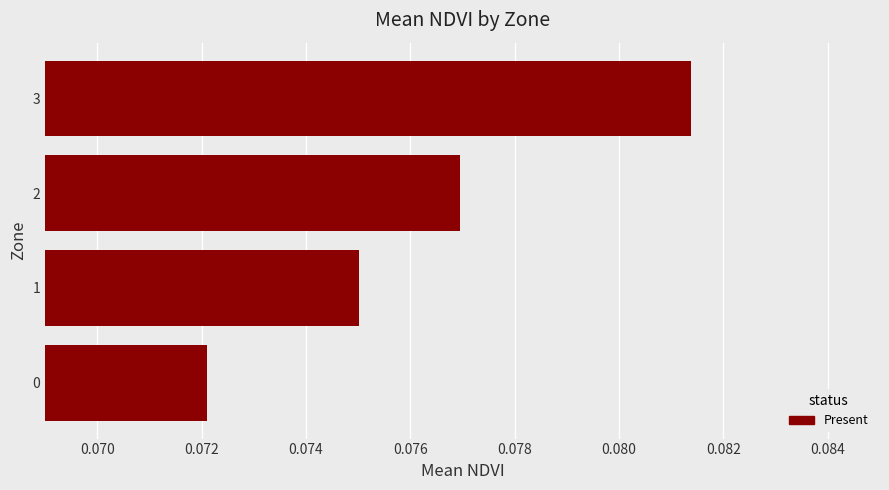

Where is the data nearest to the value 0?

0